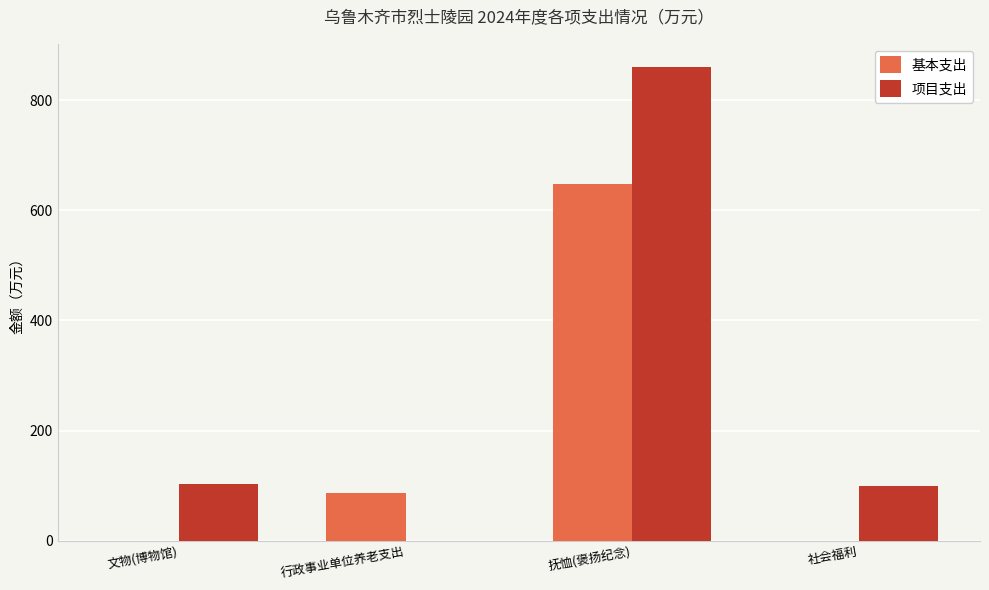

Are the bars horizontal?

No